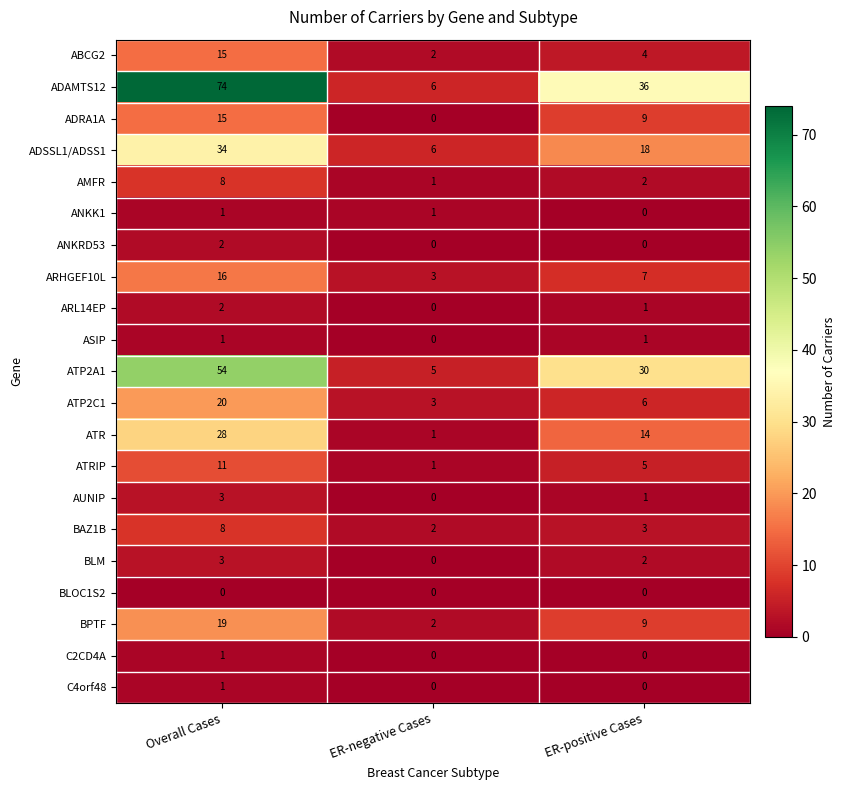

What is the difference between the maximum and minimum values in the ARHGEF10L series?

13